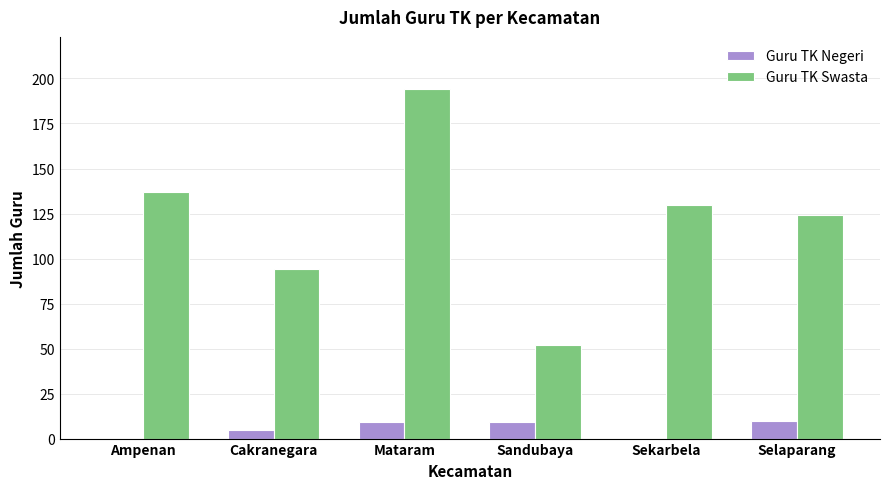

Is it true that Guru TK Swasta equals 137 at Ampenan?

True